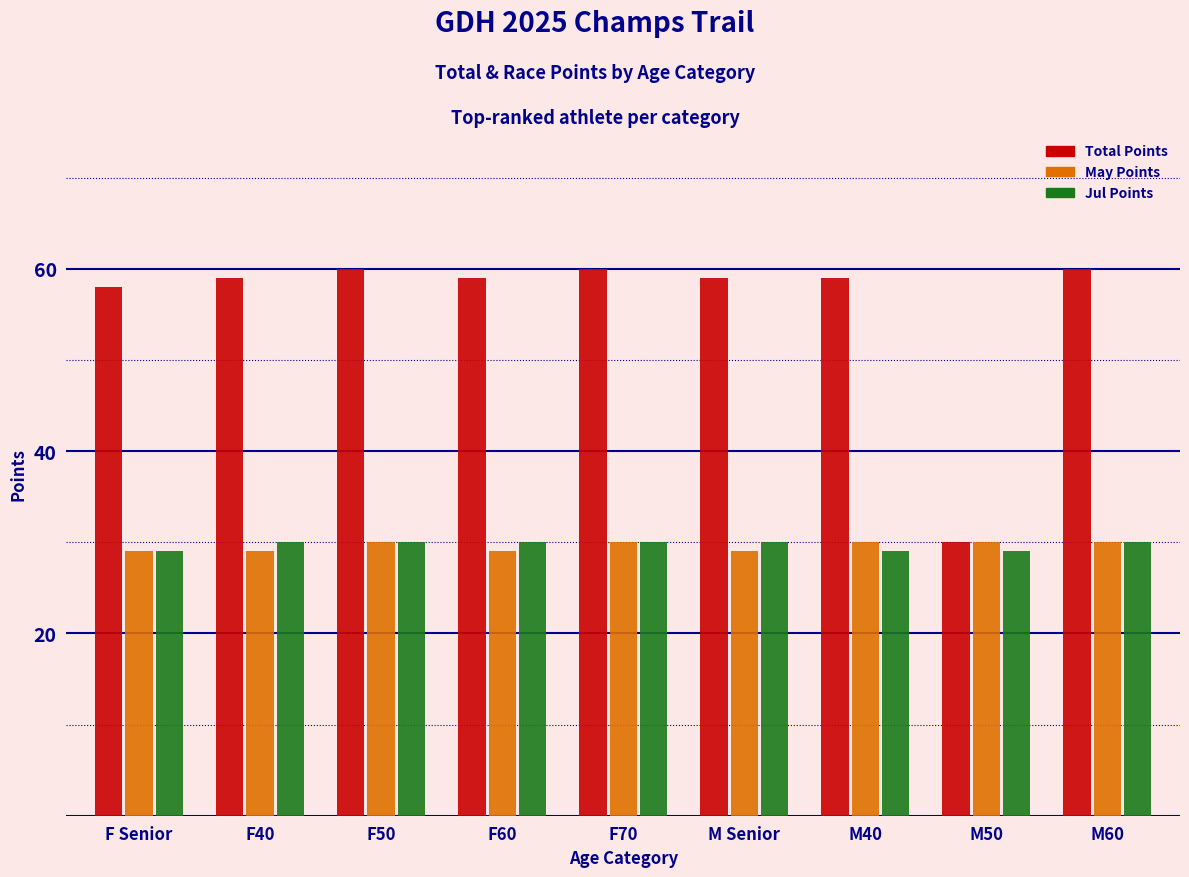

What value does the May Points series have at F Senior?

29